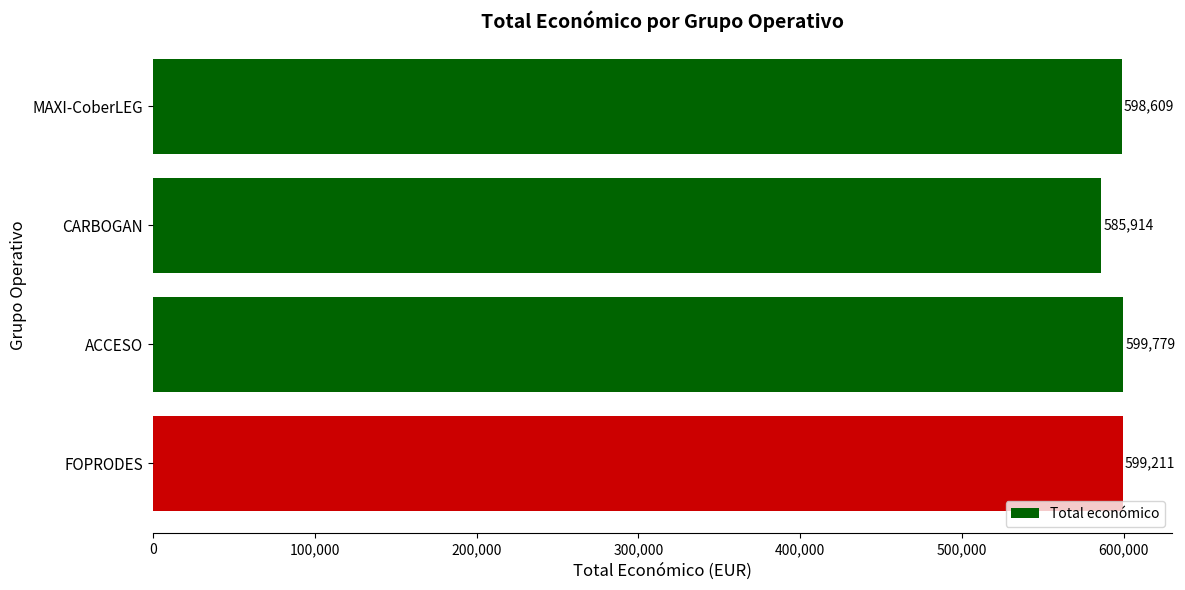

What is the average value?

595878